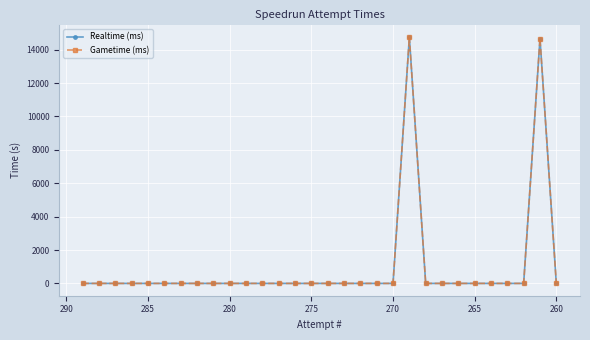

What is the average value of the Realtime (ms) series?

980.1